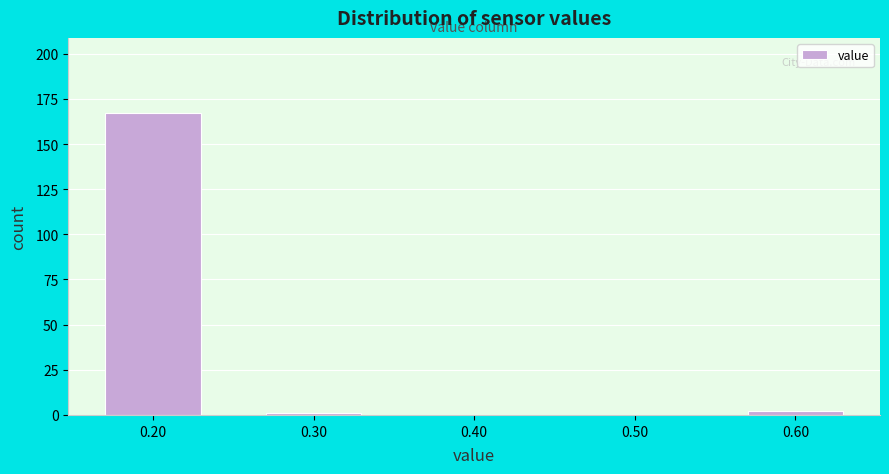

What is the height of the bar covering 0.15 to 0.25 on the x-axis? The values are not printed on the chart, so give them approximately, as read against the axis.

165